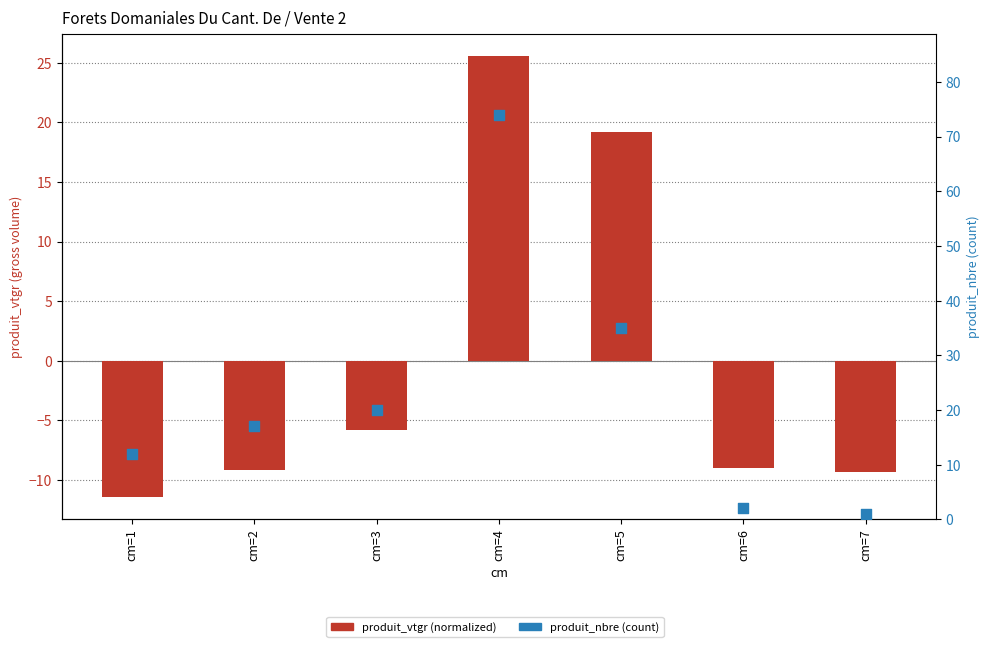

What are all the series names shown in the legend?

produit_vtgr (normalized), produit_nbre (count)